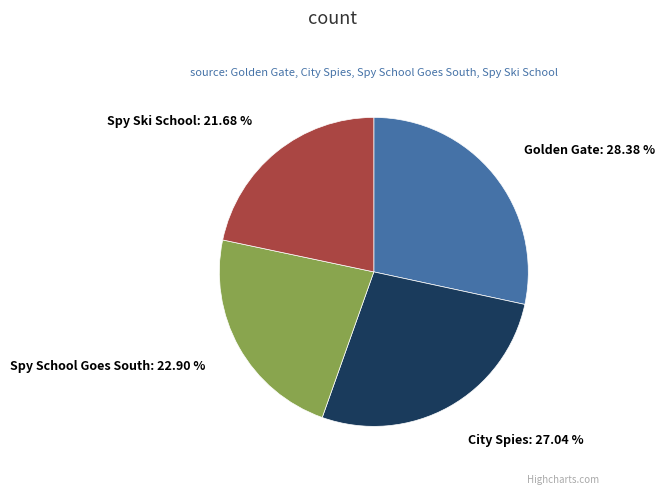

What portion of the pie excludes Spy Ski School?

78.3%